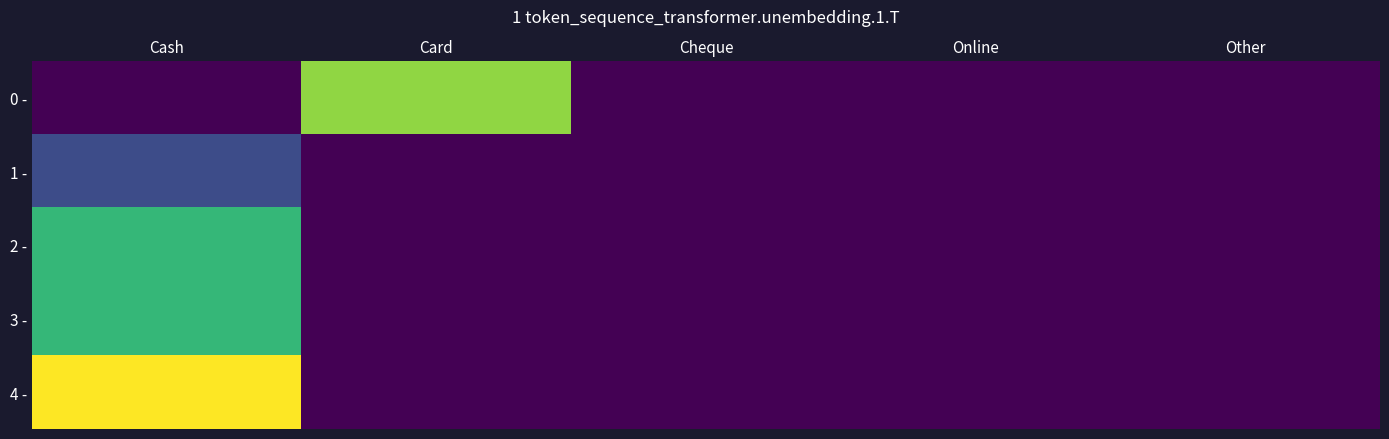

What is the maximum value shown in the chart?

15000